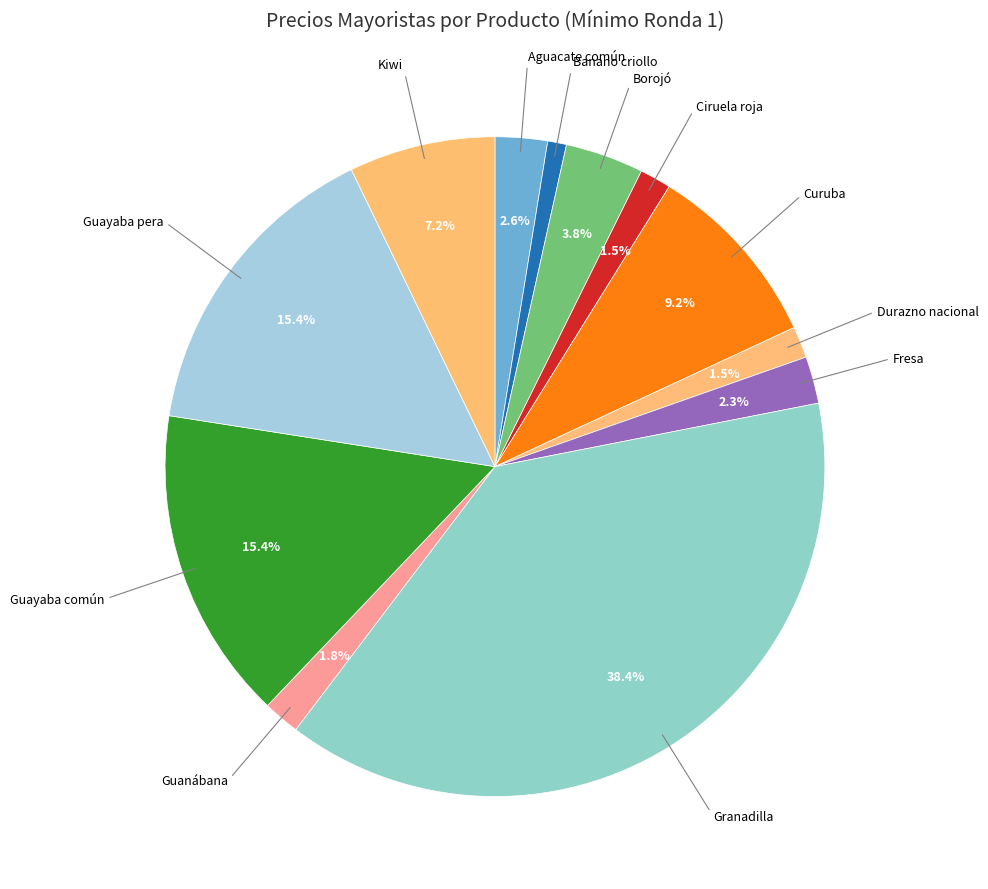

How many slices are in this pie chart?

12